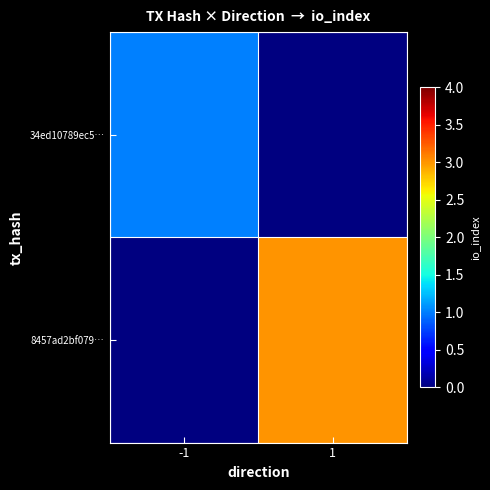

List the labels in order of 34ed10789ec5… value, largest first.

-1, 1